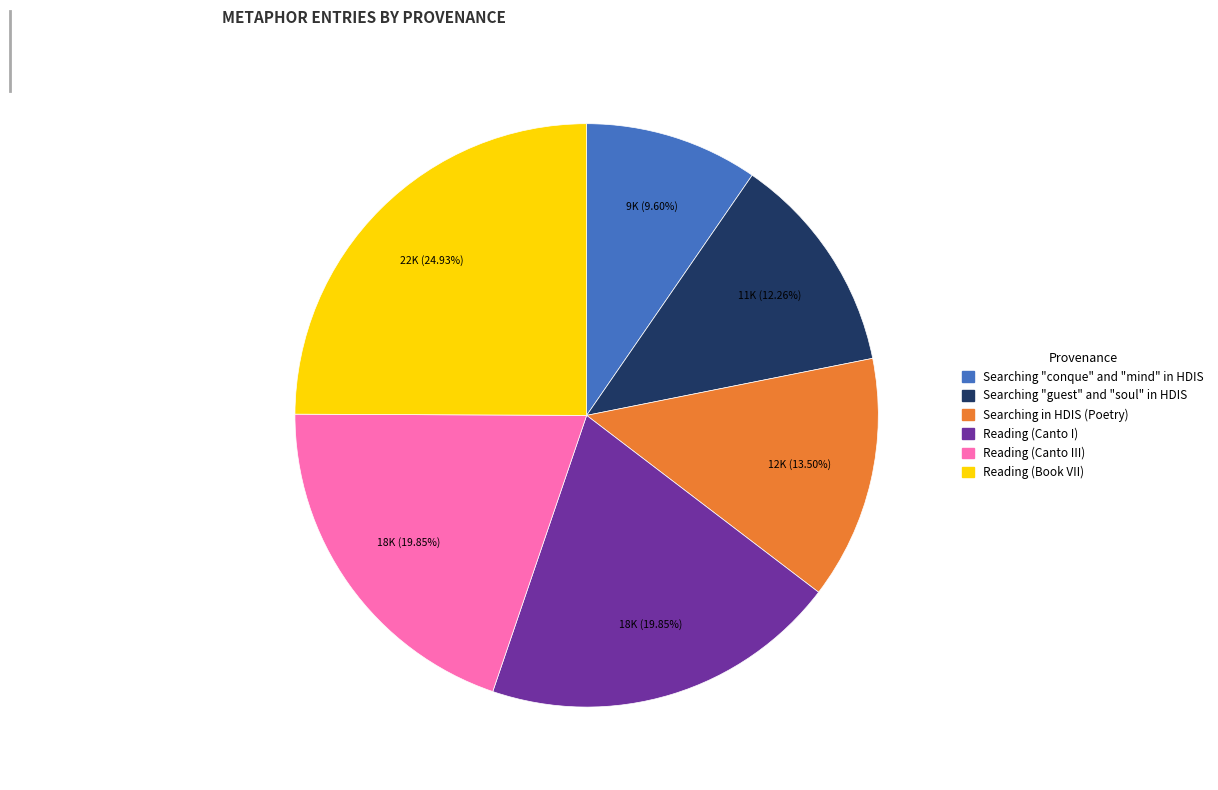

Approximately how many times larger is the value at Reading (Book VII) compared to Searching in HDIS (Poetry)?

1.8